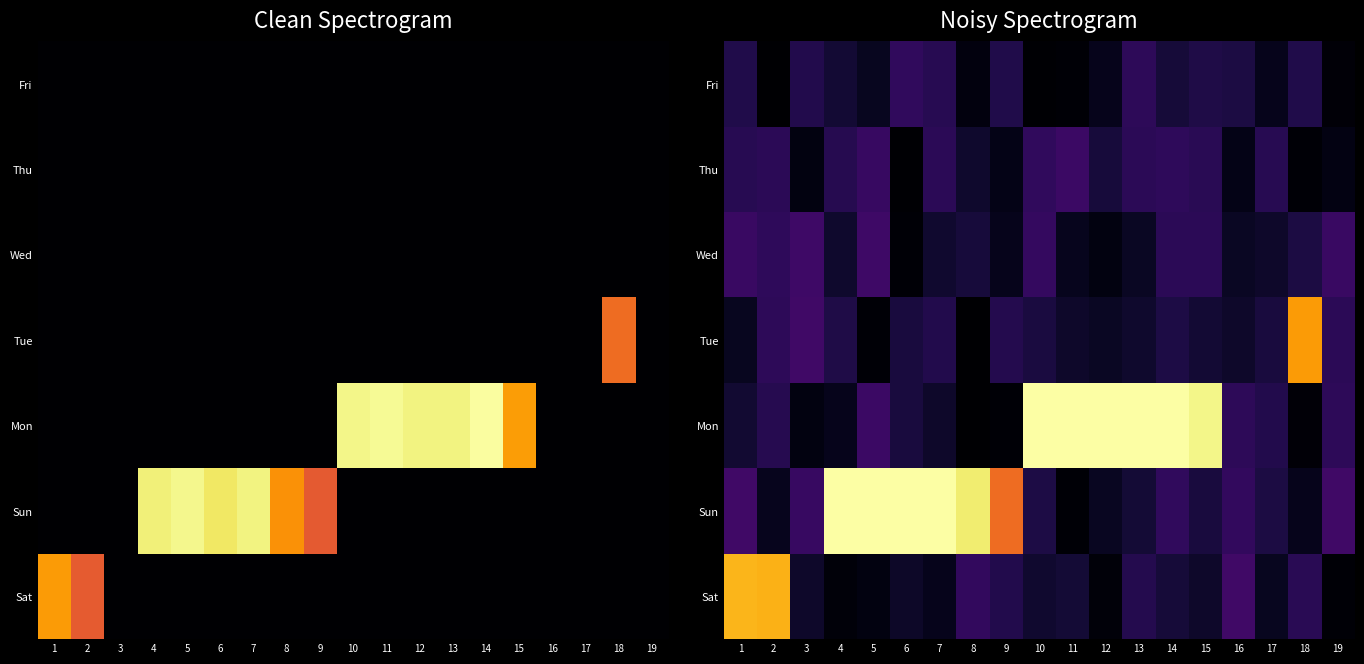

What is the total value across all series at 13?

27.2